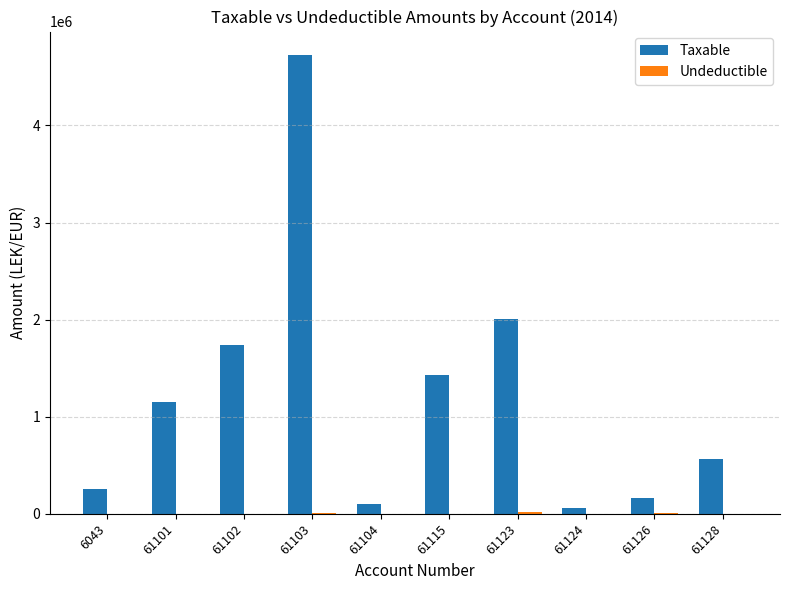

What is the sum of all Taxable values?

12202848.3